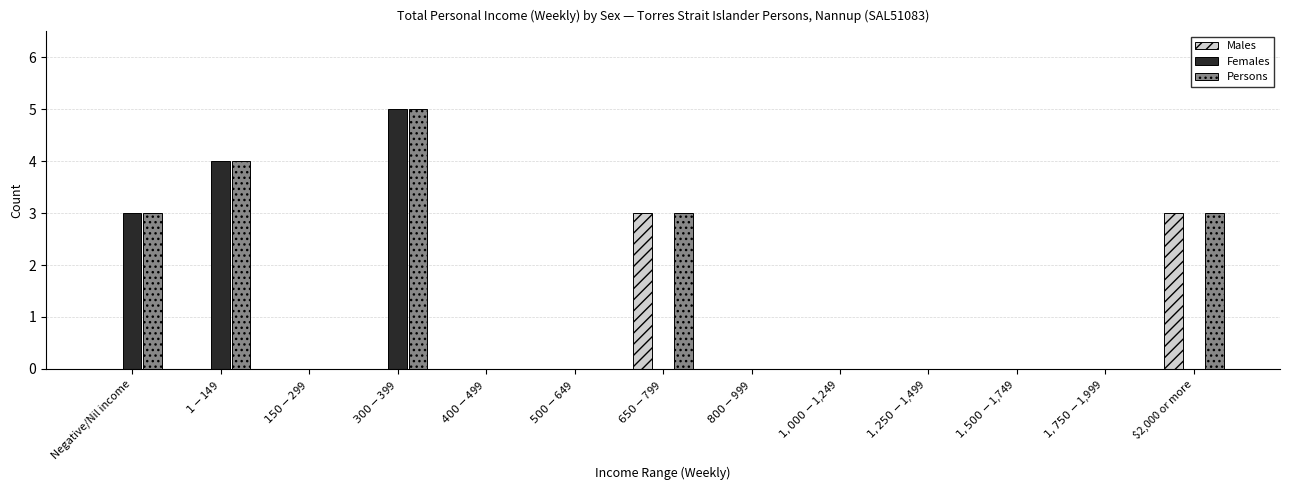

Which series has the largest total across all categories?

Persons